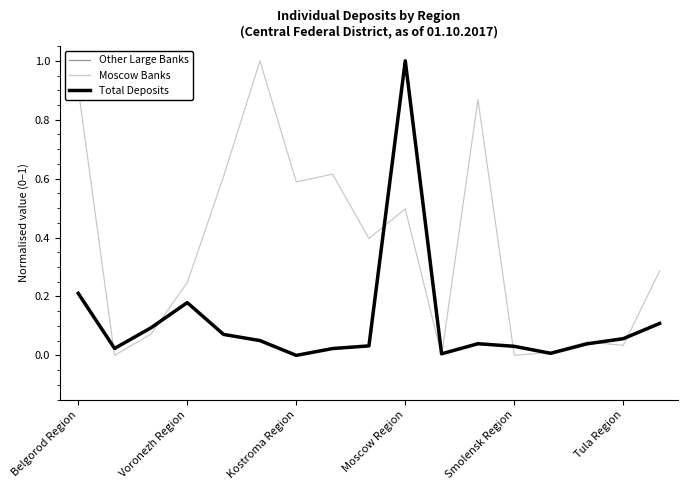

What is the highest value of the Moscow Banks series?

1.0